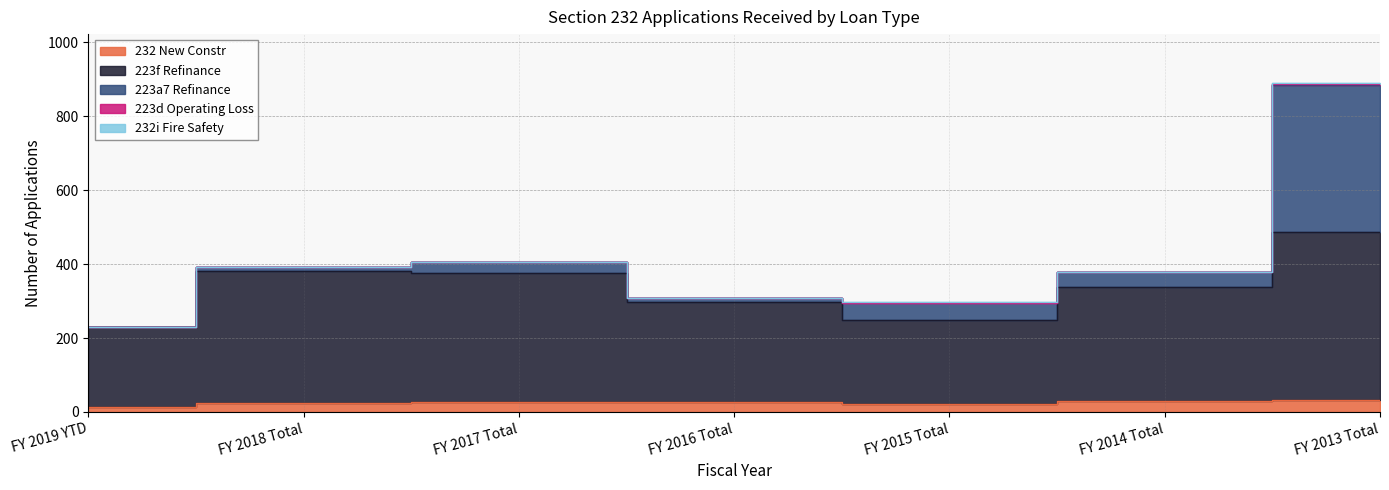

In 232i Fire Safety, how many points are lower than both neighbors (excluding endpoints)?

1